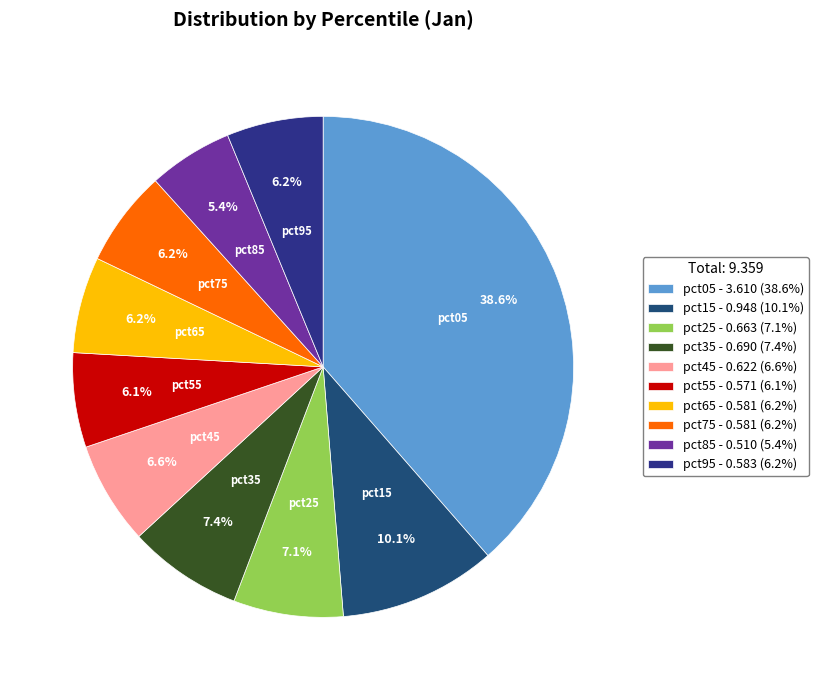

What is the change in value from pct45 to pct55?

-0.1